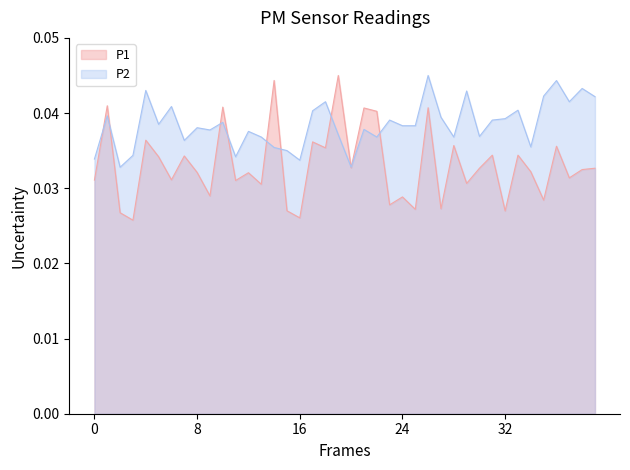

Rank the series by their average value, from lowest to highest.

P1, P2